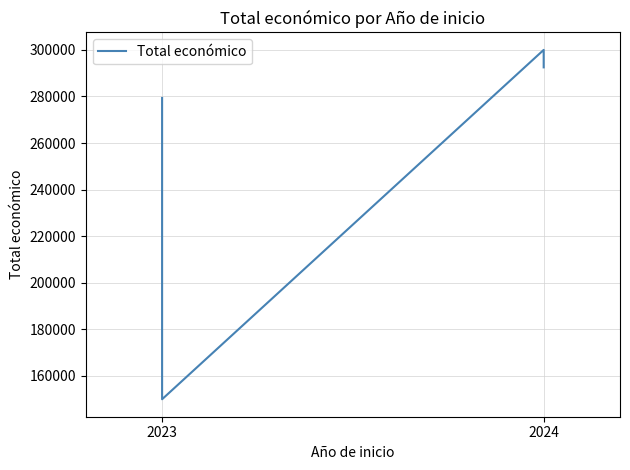

Does the chart have visible grid lines?

Yes